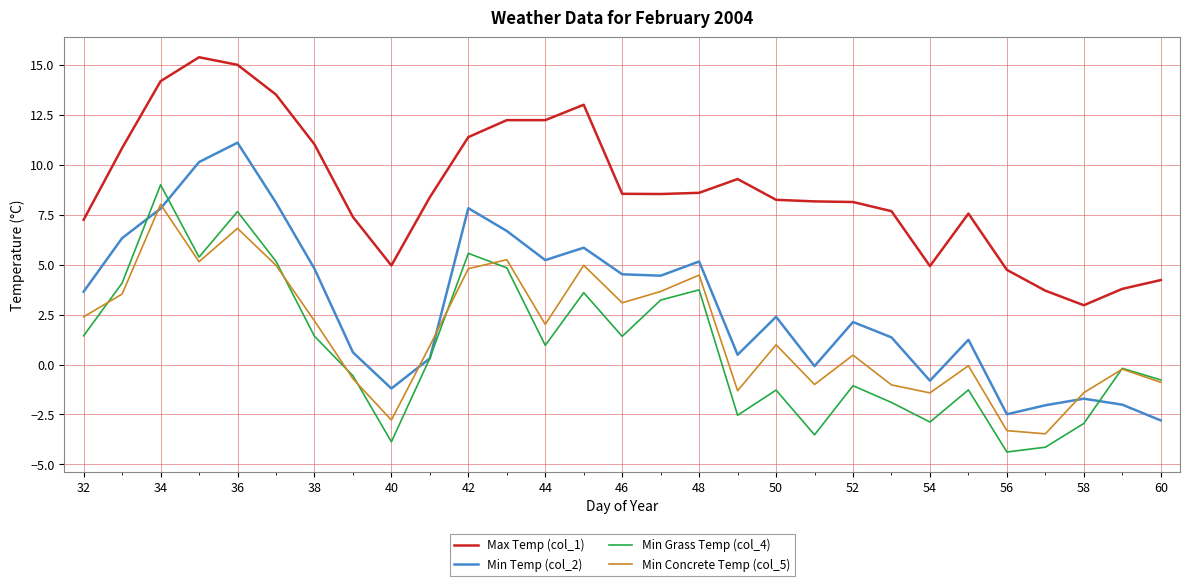

What is the greatest value displayed?

15.4